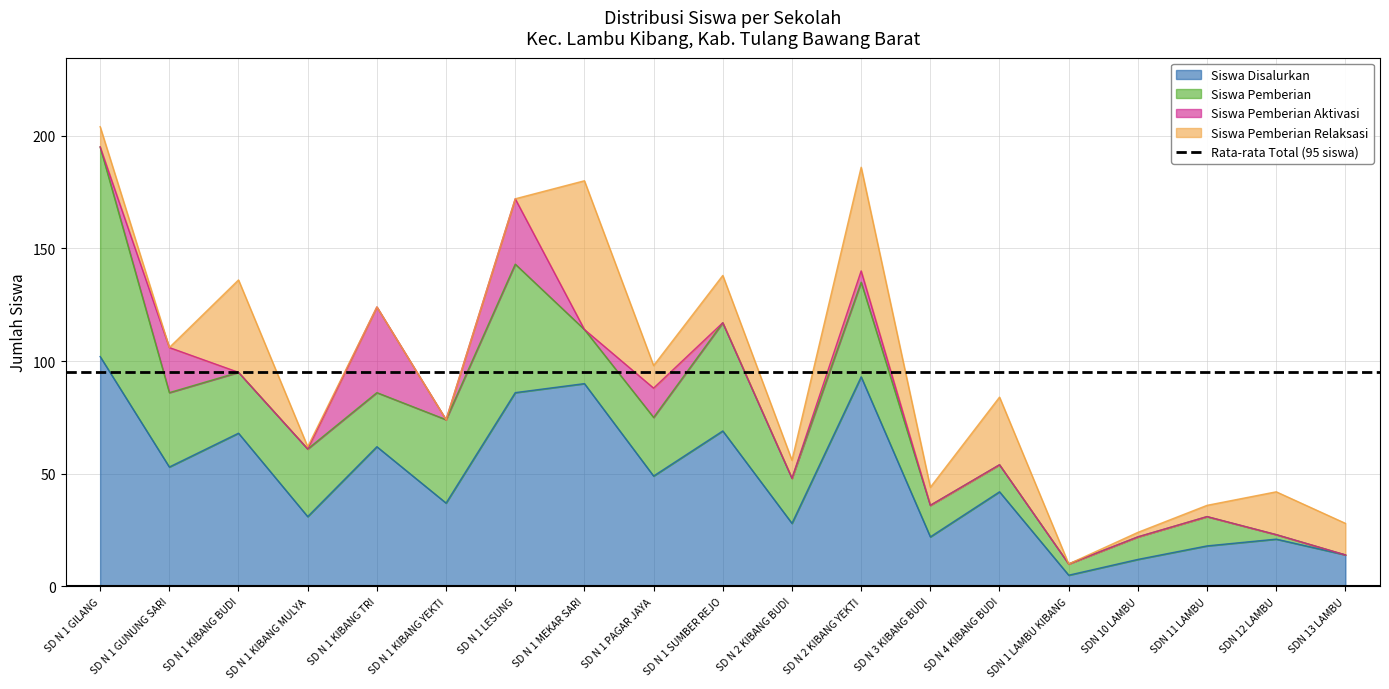

What is the difference between the Siswa Pemberian values at SD N 1 SUMBER REJO and SD N 1 GUNUNG SARI?

15